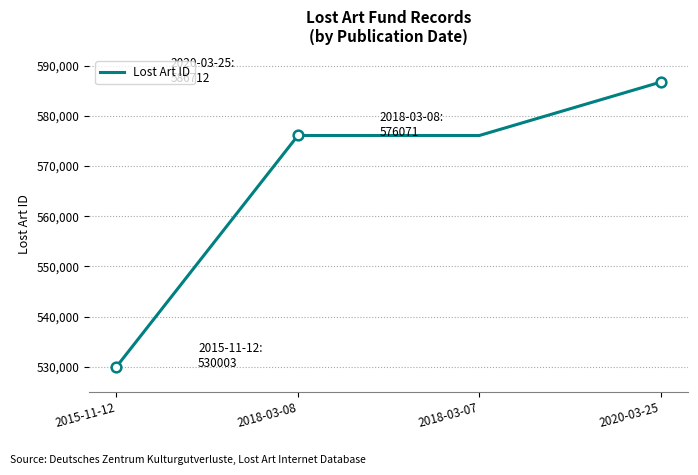

At which category does the data reach its first local valley?

2018-03-07